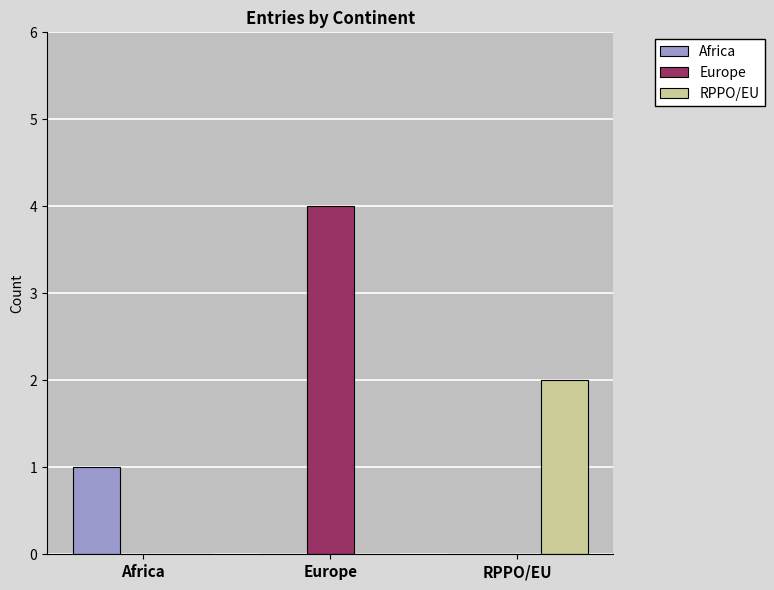

Reading left to right, what are all the values shown in this chart?

Africa: 1	0	0
Europe: 0	4	0
RPPO/EU: 0	0	2